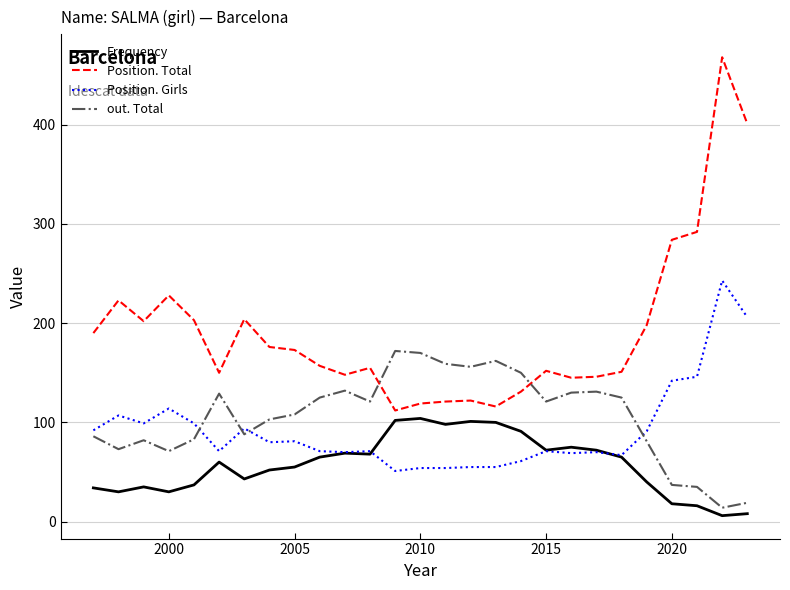

Which series has the largest total across all categories?

Position. Total